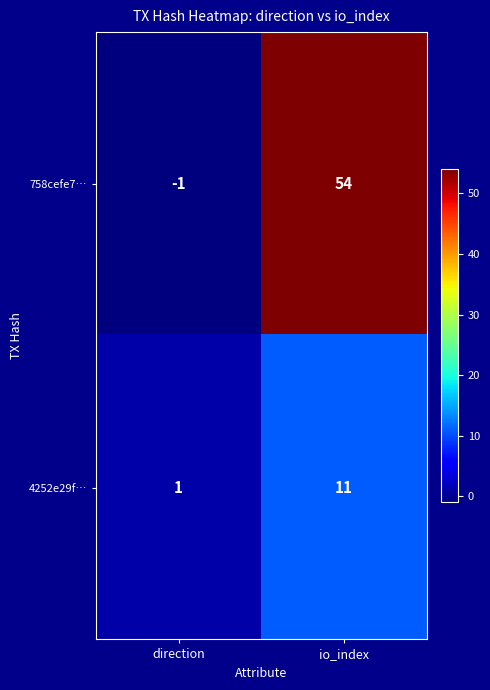

Read the 4252e29f… value at io_index, to the nearest 5.

10